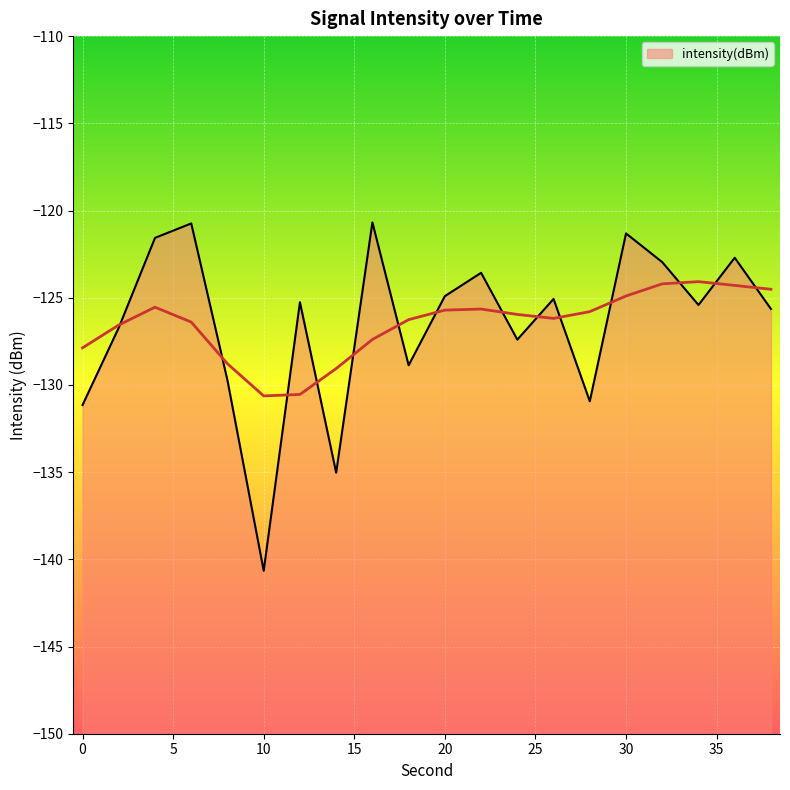

Is it true that the value at 10 is -41.7?

False